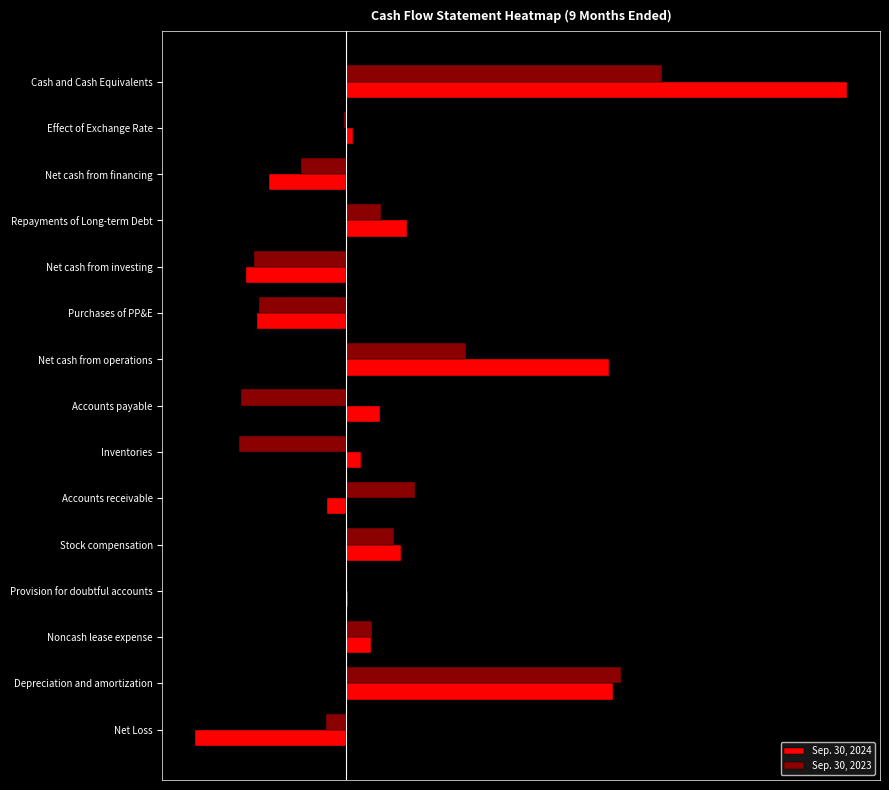

What is the minimum value for Sep. 30, 2024?

-93860